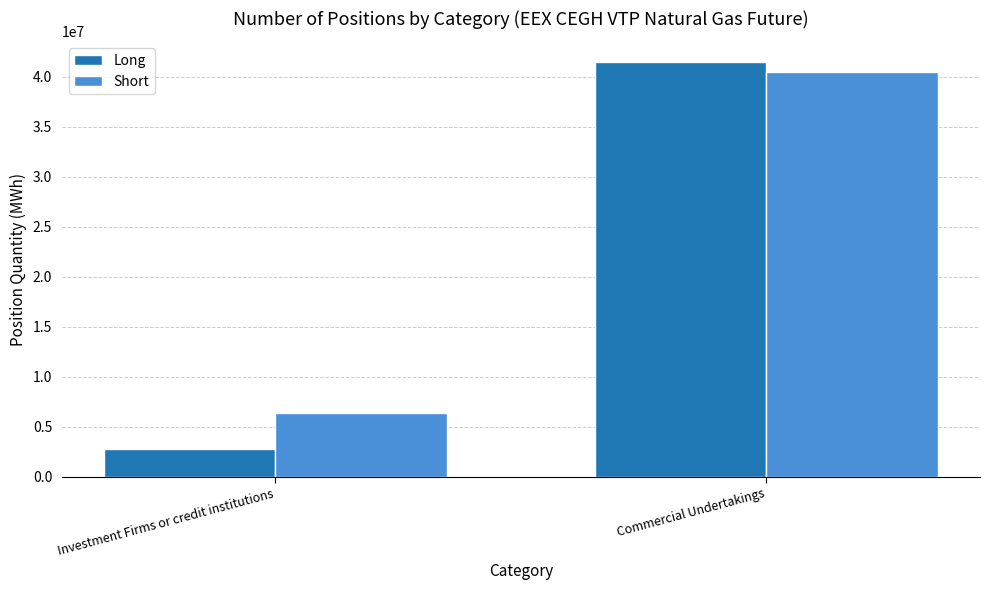

How many groups of bars are there?

2